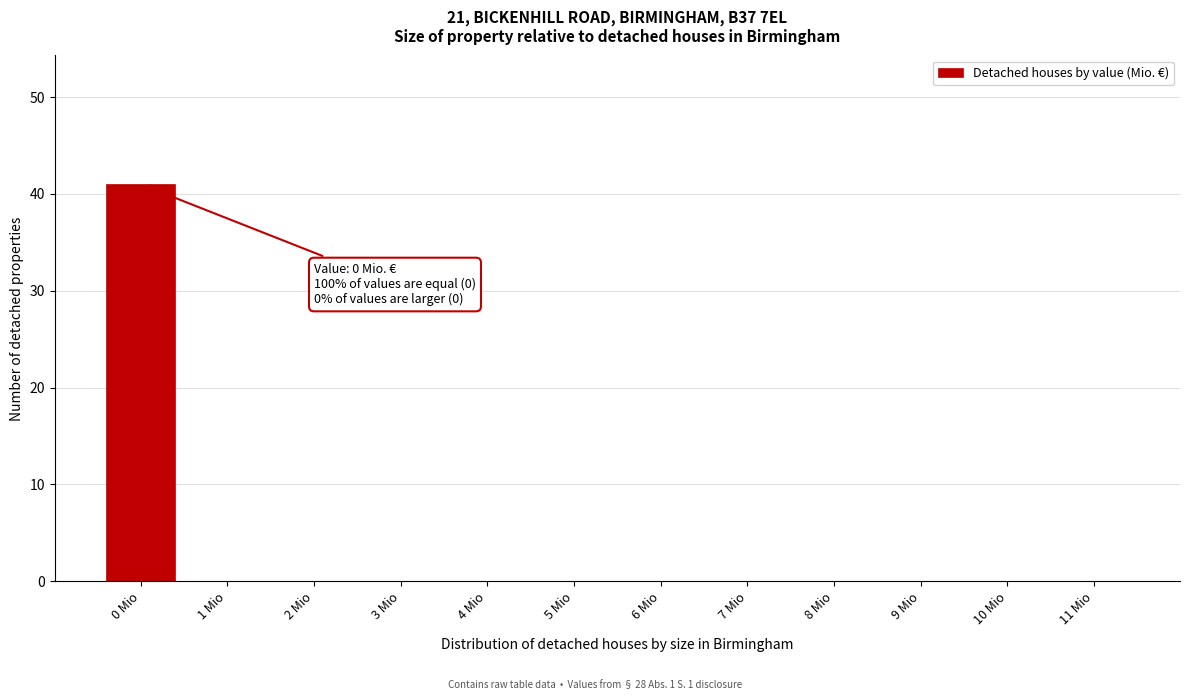

Reading right to left, what are all the values shown in this chart?

11 Mio=0	10 Mio=0	9 Mio=0	8 Mio=0	7 Mio=0	6 Mio=0	5 Mio=0	4 Mio=0	3 Mio=0	2 Mio=0	1 Mio=0	0 Mio=41